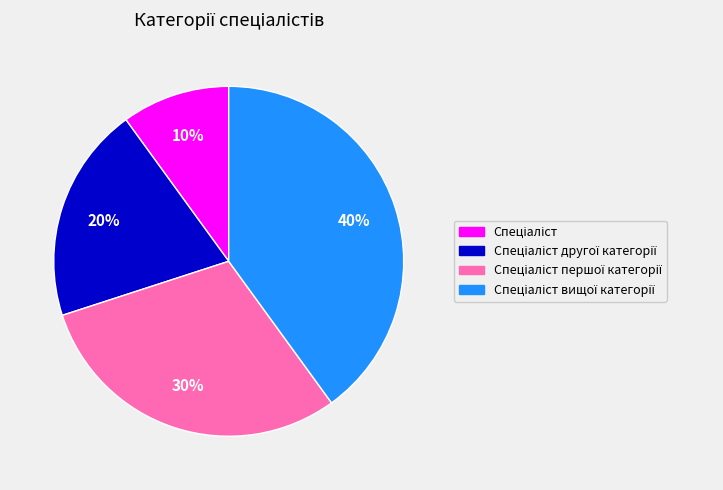

To the nearest percent, what is the average slice percentage?

25%